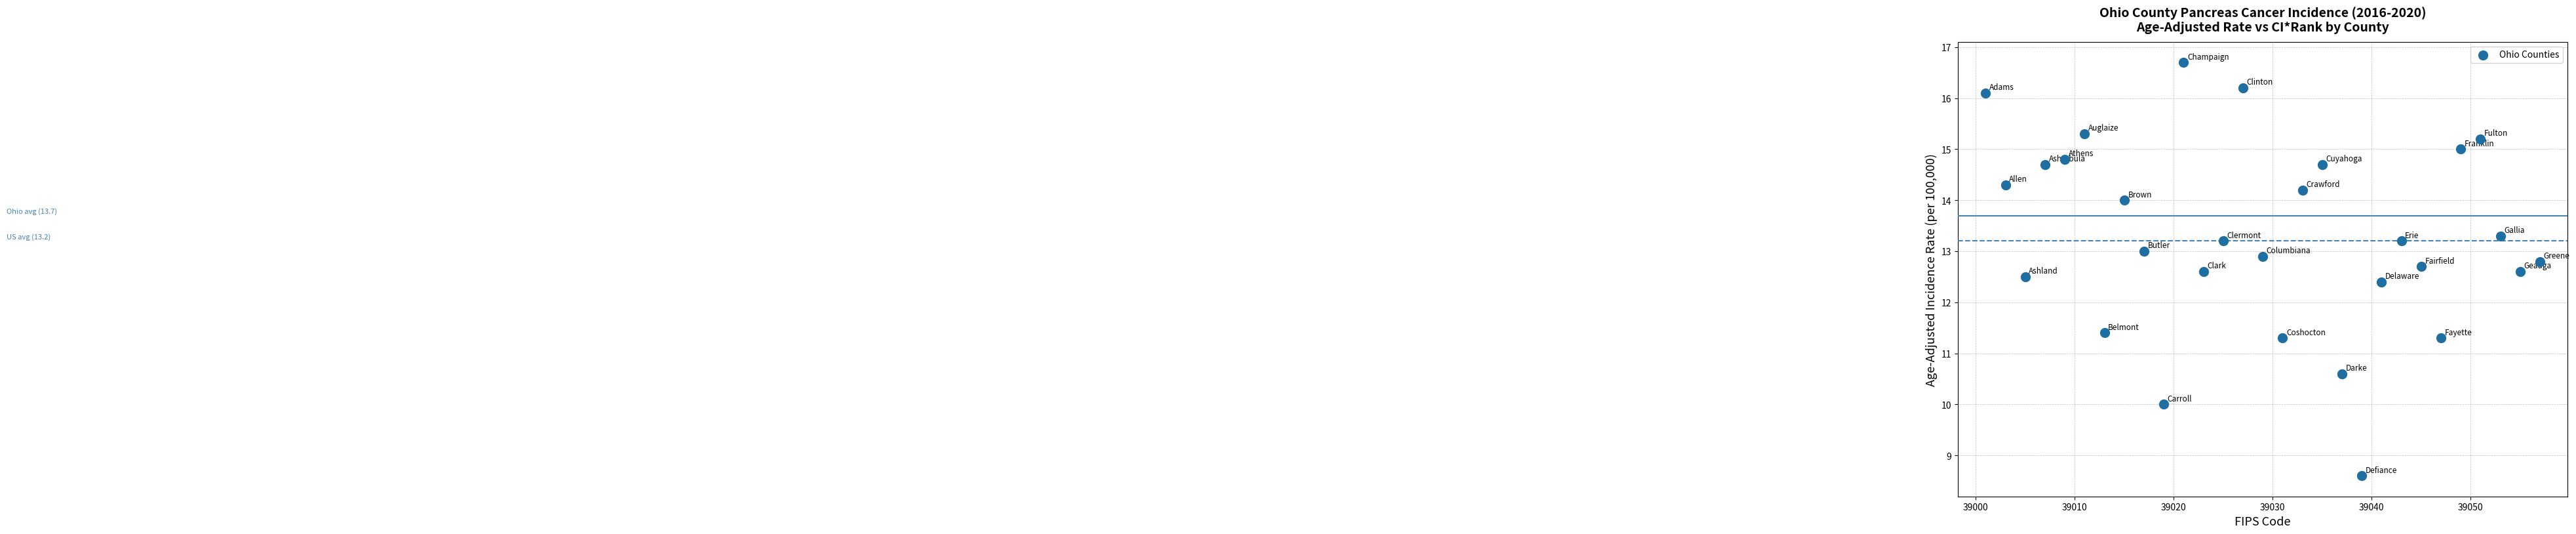

What is the range of X values (max minus min)?

56.0